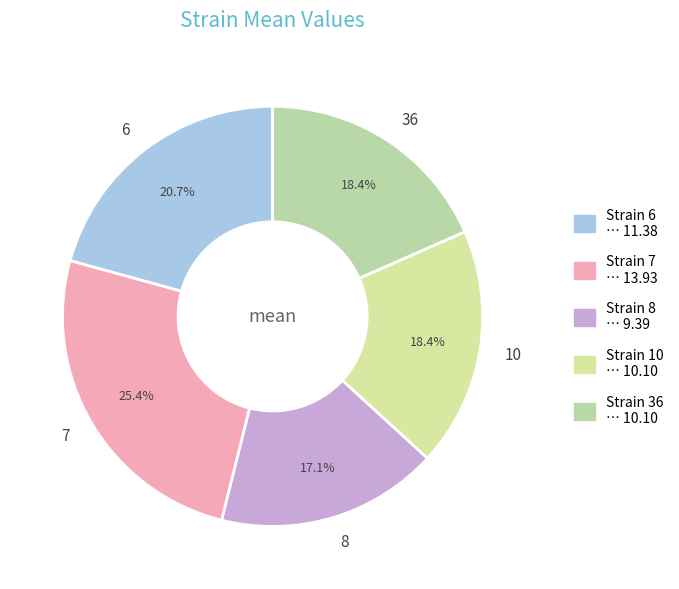

How many slices are in this pie chart?

5